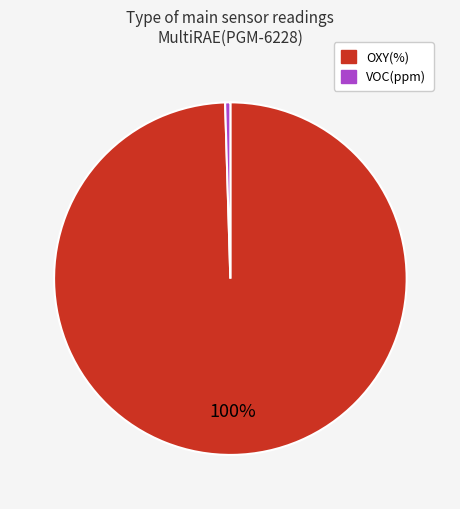

To the nearest percent, what is the average slice percentage?

50%